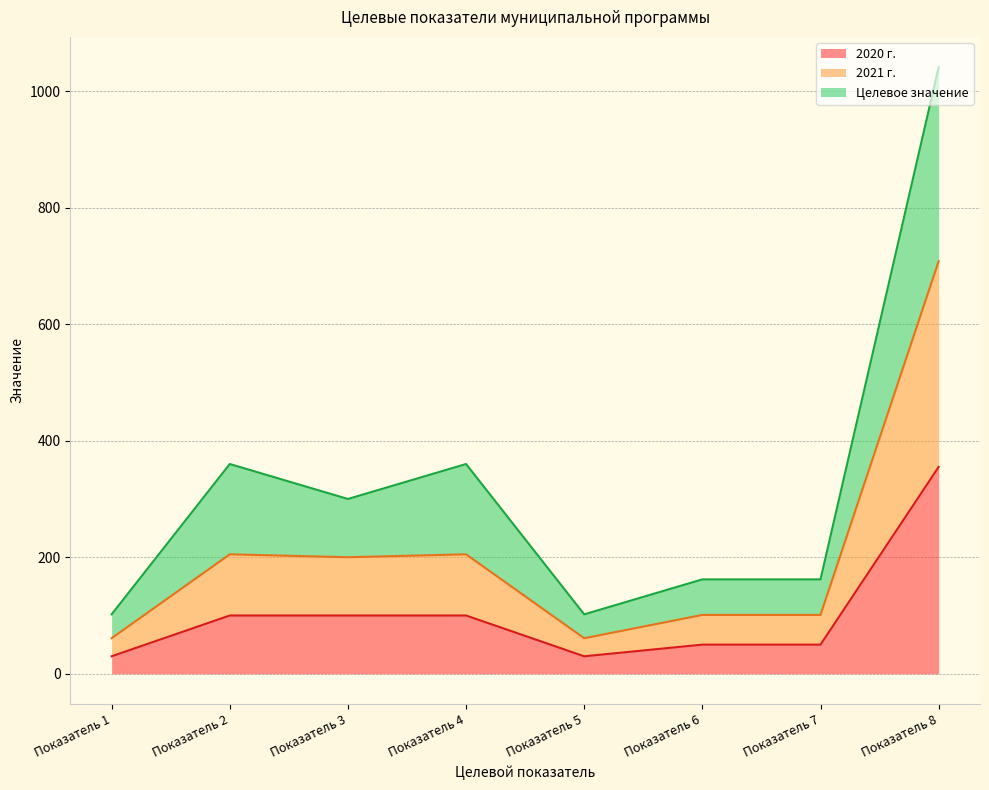

At which category does the chart reach its peak across all series?

Показатель 8